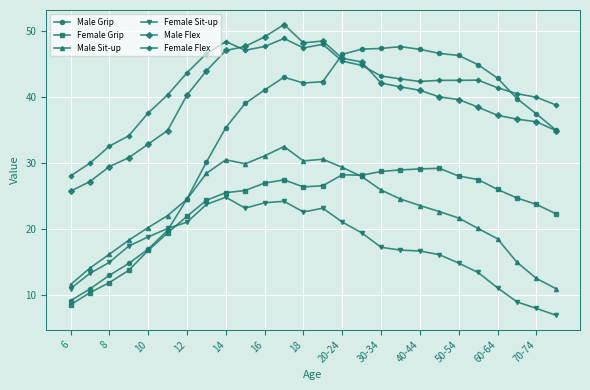

What is the difference between the second highest and second lowest values in the Female Grip series?

18.7